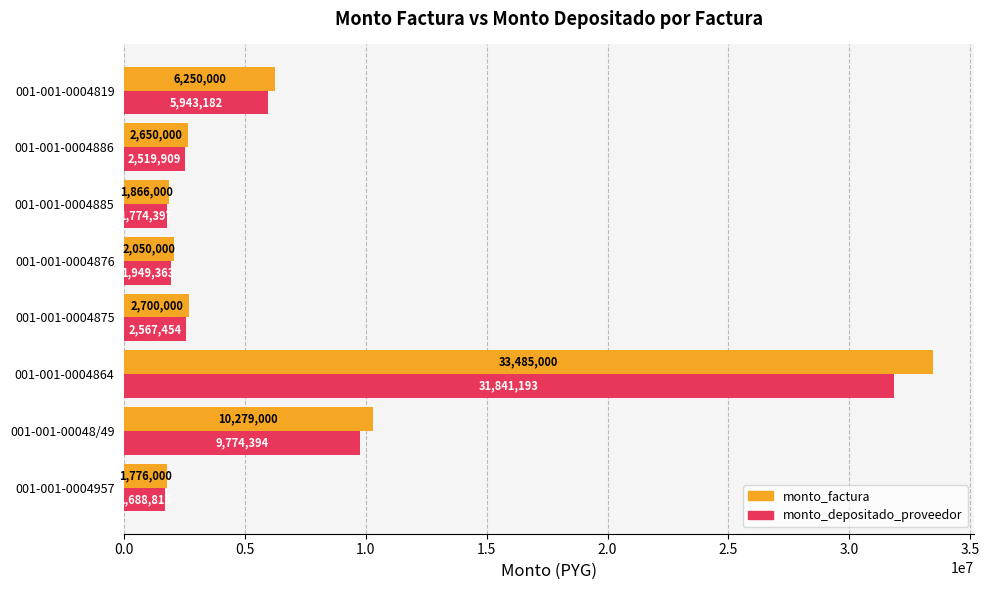

Rank the categories by monto_depositado_proveedor value from lowest to highest.

001-001-0004957, 001-001-0004885, 001-001-0004876, 001-001-0004886, 001-001-0004875, 001-001-0004819, 001-001-00048/49, 001-001-0004864